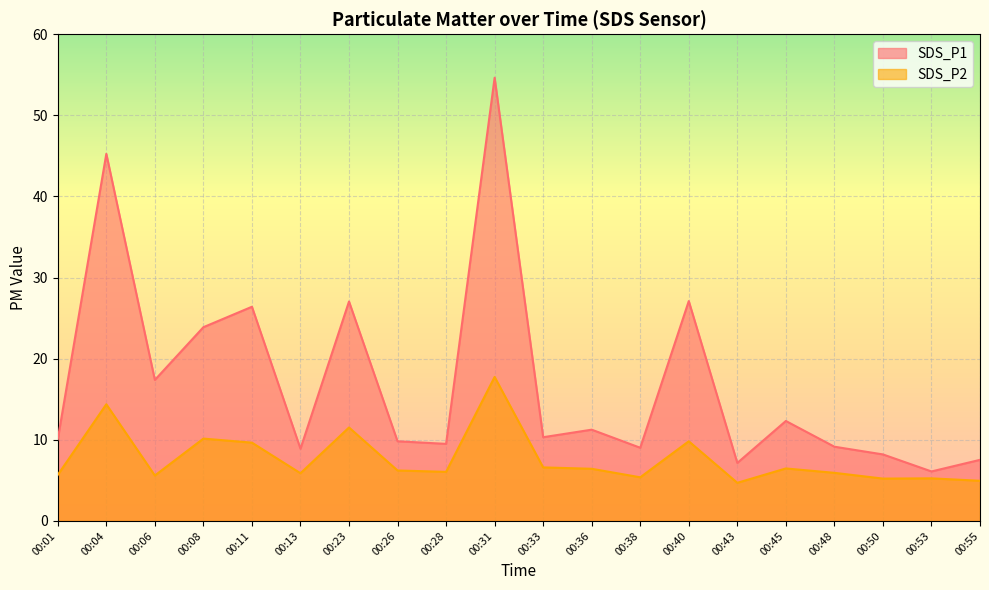

Reading right to left, what are all the values shown in this chart?

SDS_P1: 7.5	6.1	8.2	9.2	12.3	7.2	27.1	9.0	11.2	10.3	54.6	9.5	9.8	27.1	8.9	26.4	23.9	17.4	45.2	10.1
SDS_P2: 5.0	5.2	5.2	5.9	6.5	4.7	9.8	5.4	6.4	6.6	17.8	6.0	6.2	11.5	5.9	9.7	10.2	5.6	14.4	5.7